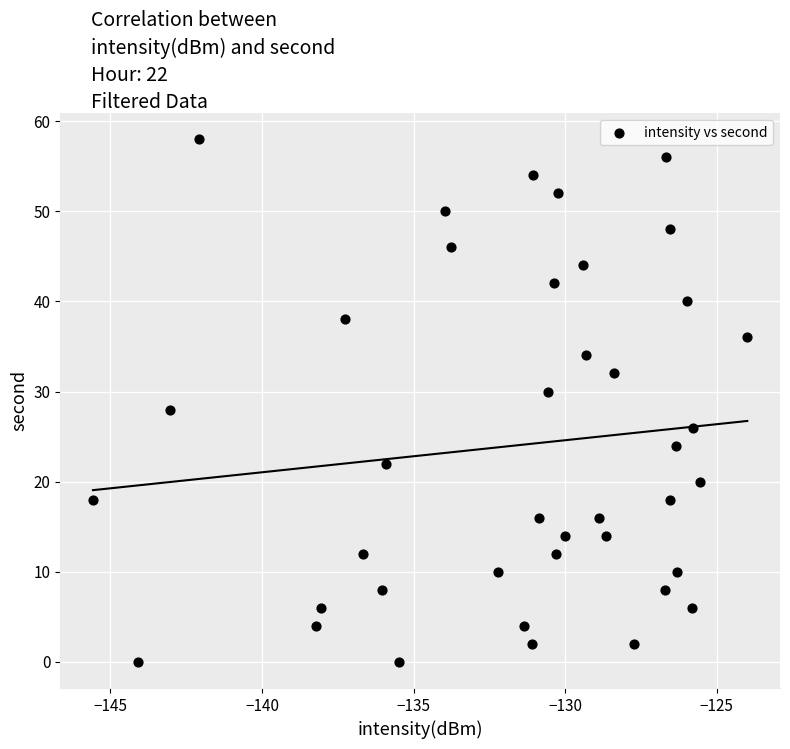

What is the range of Y values (max minus min)?

58